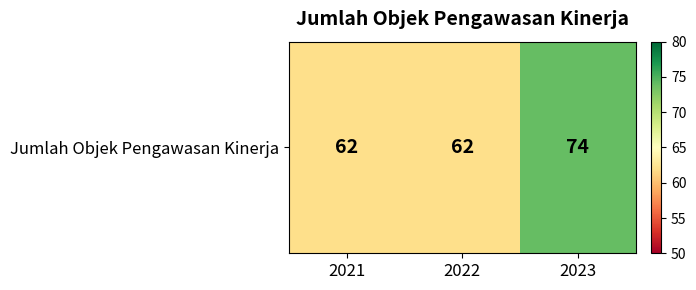

What is the sum of the values at 2021 and 2022?

124